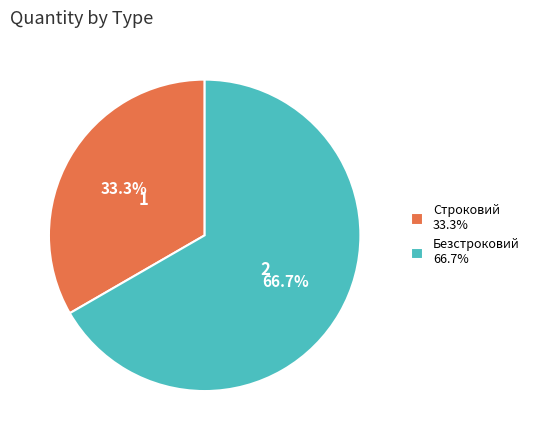

What is the smallest slice in the pie chart?

Строковий